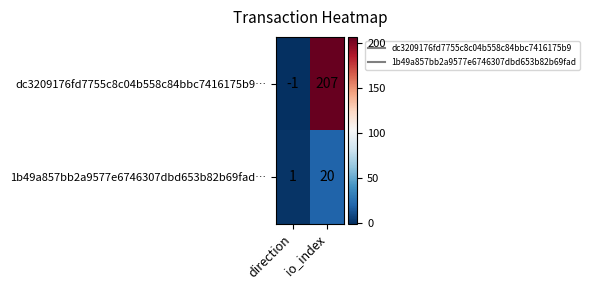

Which series changed the most between direction and io_index?

dc3209176fd7755c8c04b558c84bbc7416175b9…